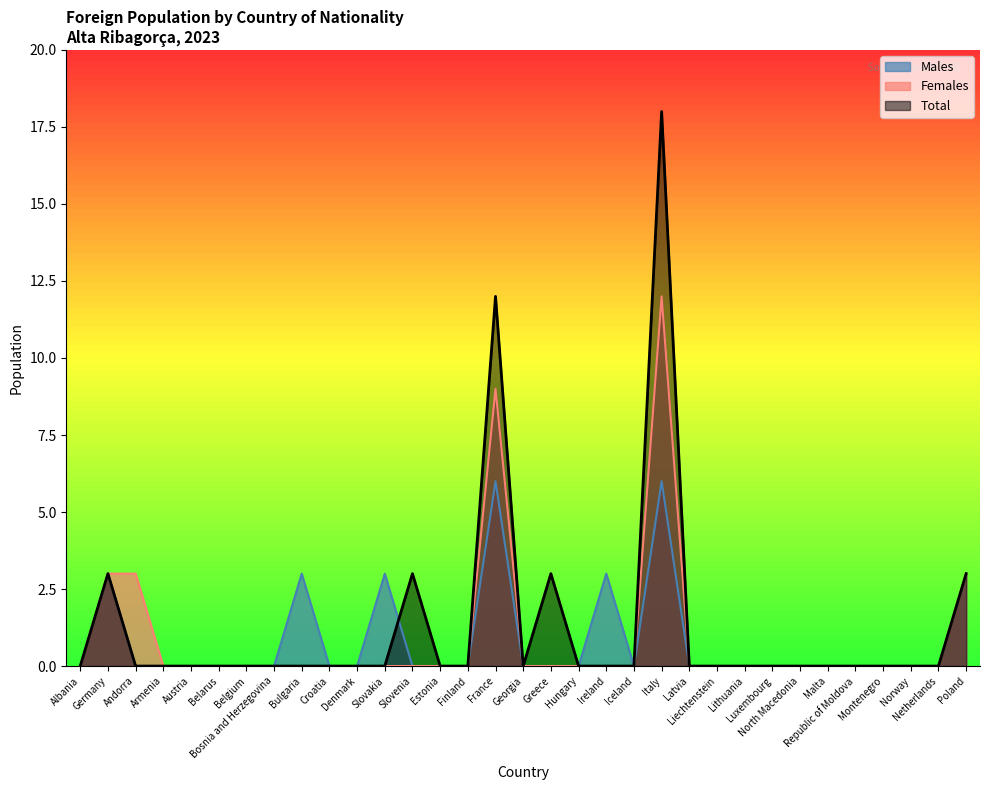

Between Albania and Luxembourg, which is larger?

Albania